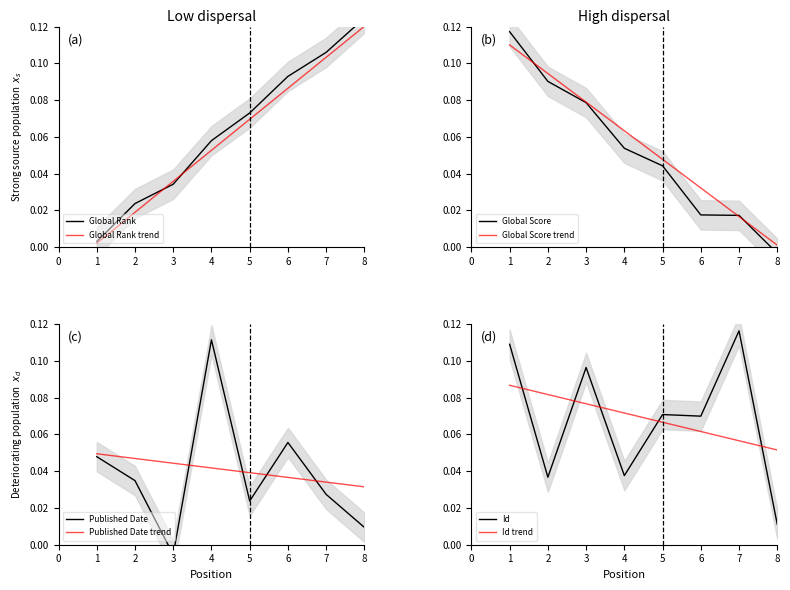

The Global Score series shows 0.0 at 6. True or false?

True